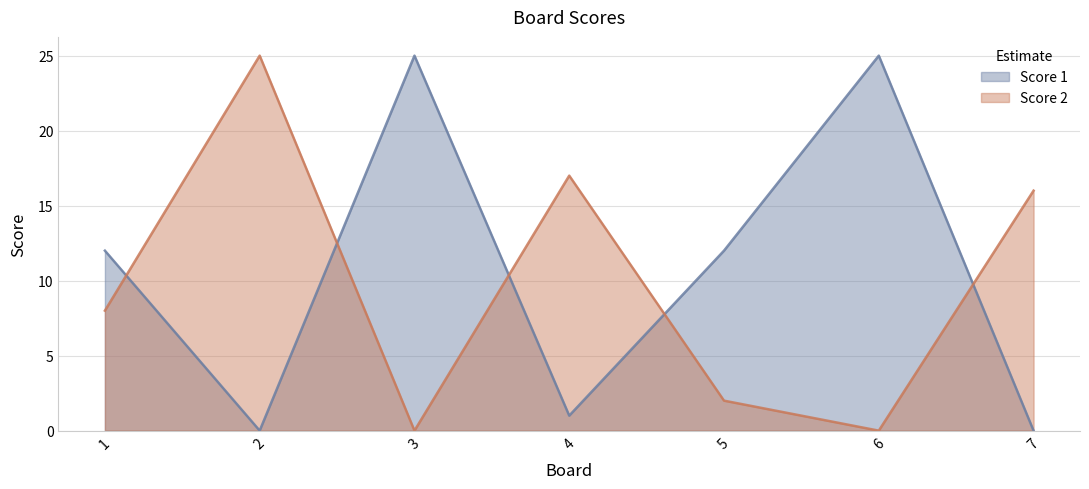

True or false: Score 1 has a value of 17 at 5.

False